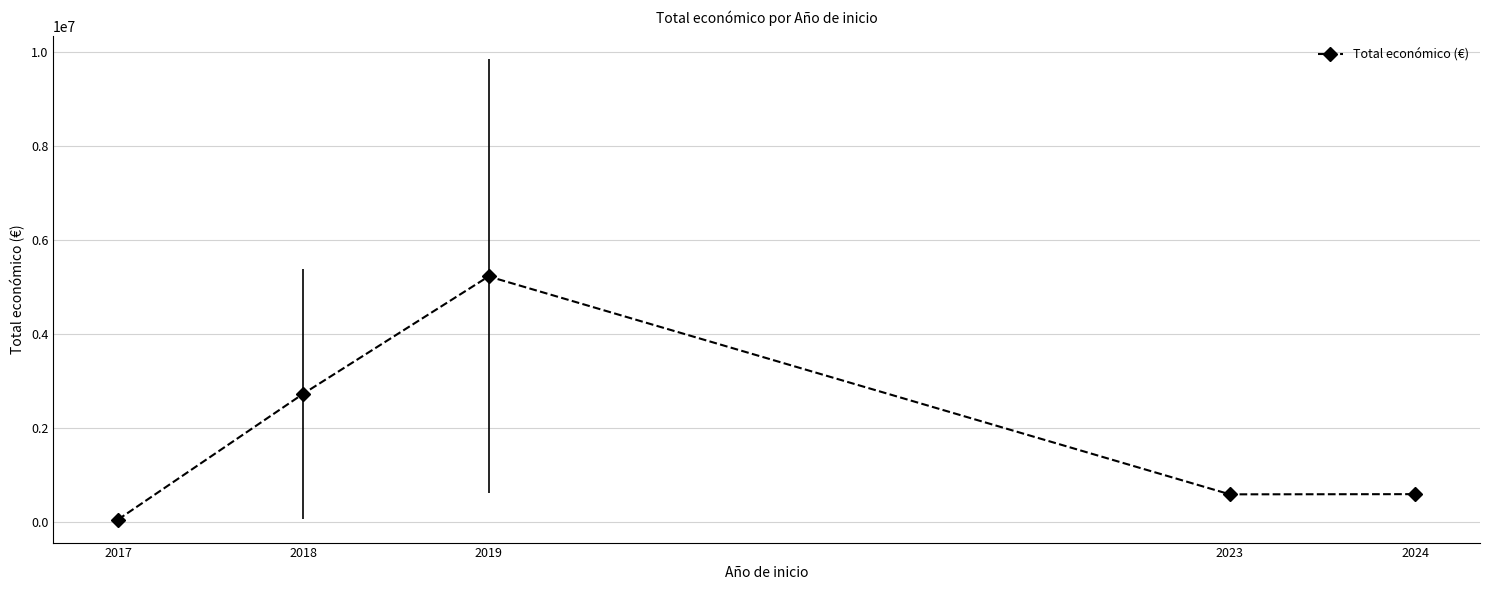

Which label corresponds to the largest value in the chart?

2019